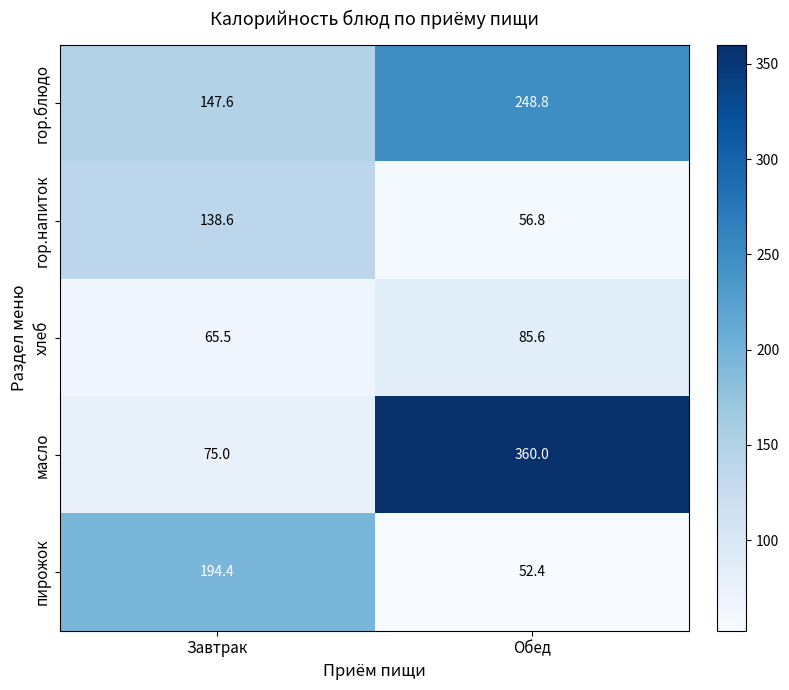

What is the maximum value shown in the chart?

360.0